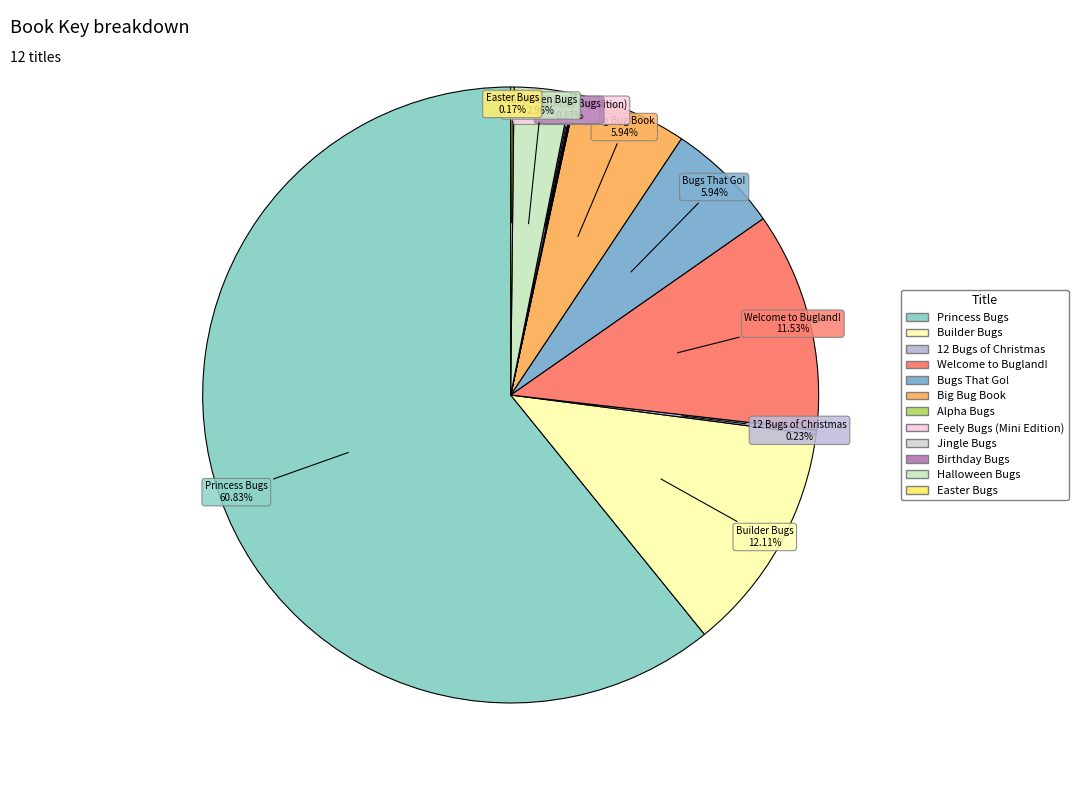

Is the sum of Welcome to Bugland! and Halloween Bugs greater than half?

No